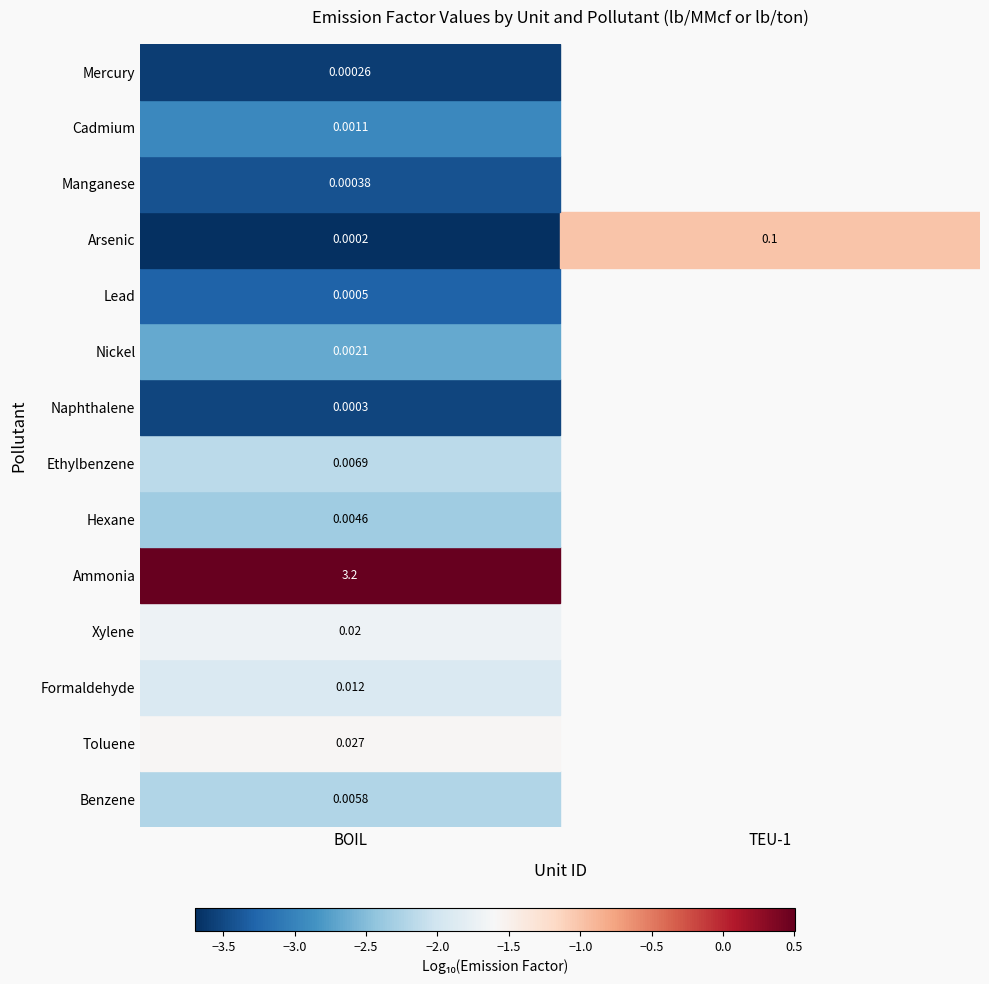

The value of Naphthalene at BOIL is 0.0. True or false?

False